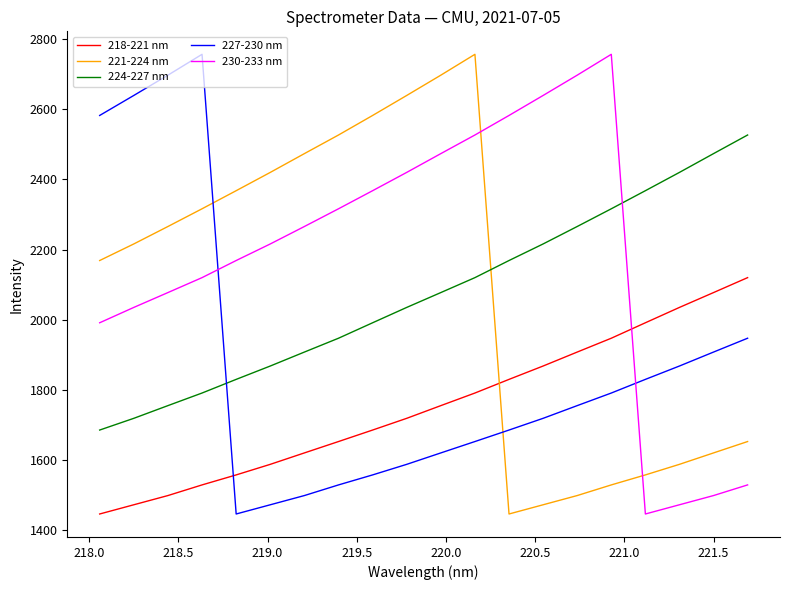

Which series has the largest total across all categories?

230-233 nm